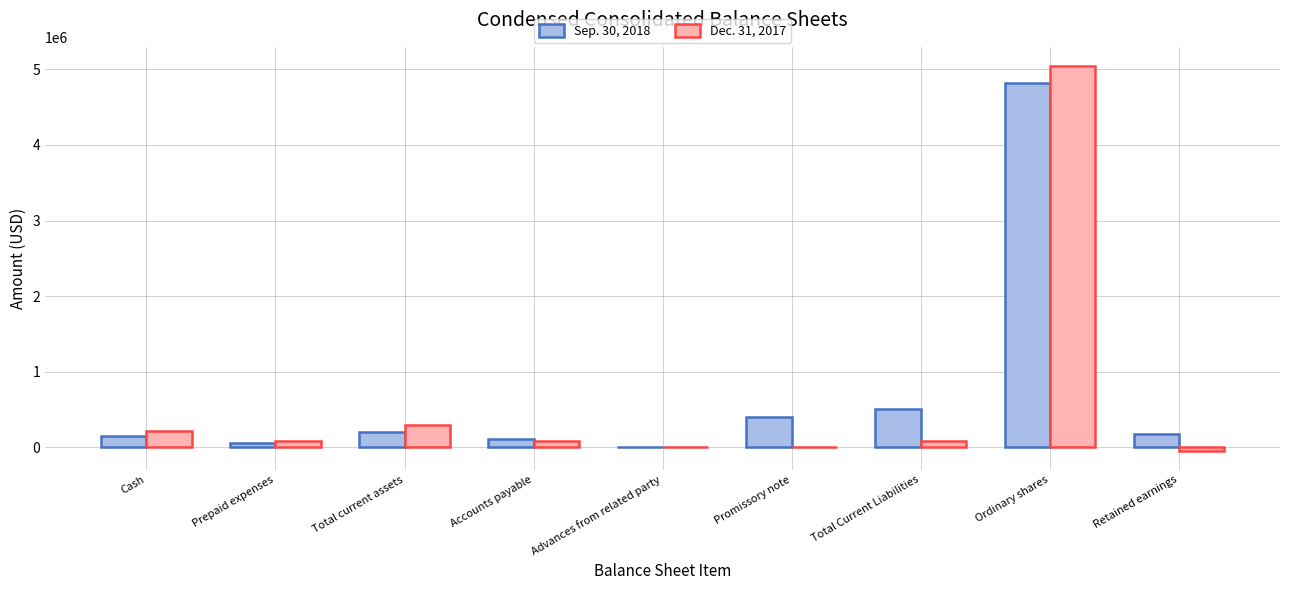

Which series has the largest total across all categories?

Sep. 30, 2018